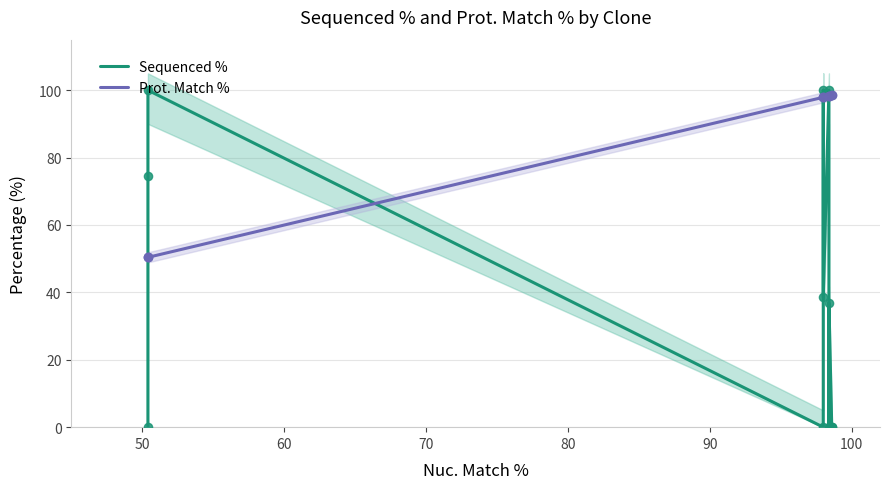

Which series has the widest spread of Y values?

Sequenced %